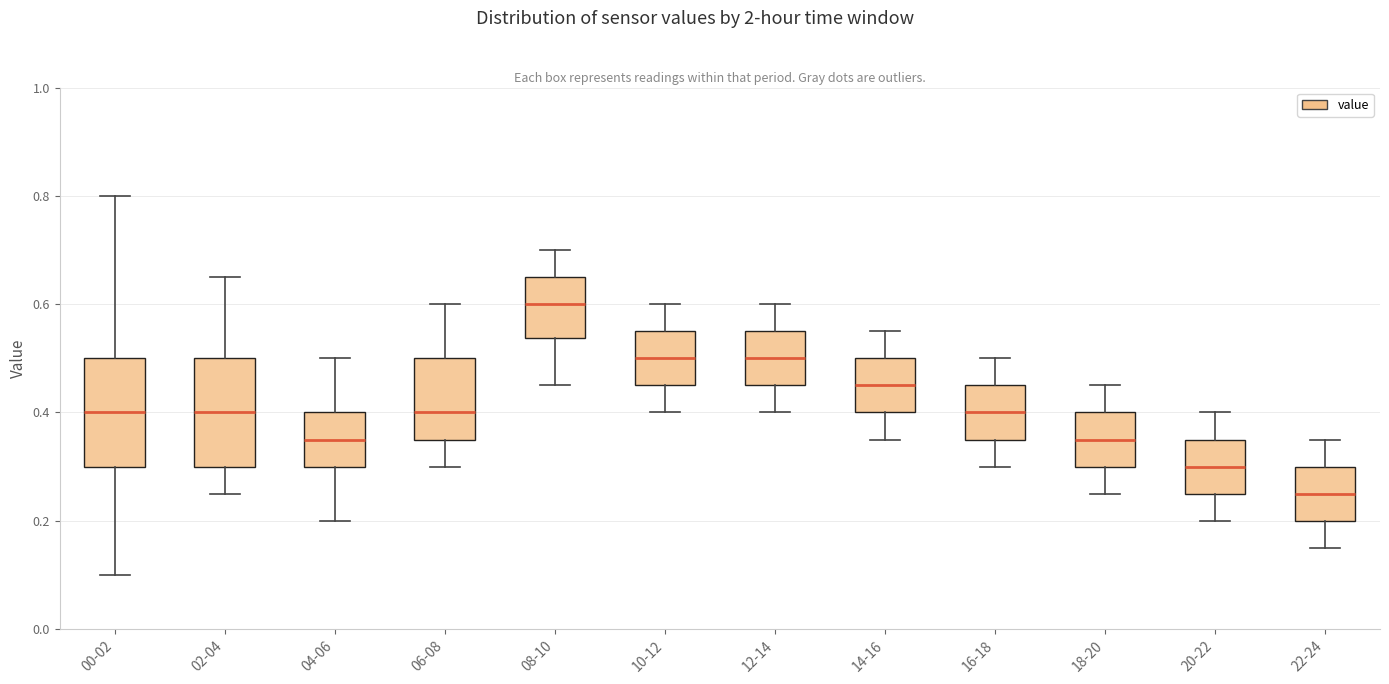

Reading left to right, read every box against the y-axis: the position of its median line, the range the box covers, and the ends of its whiskers. The values are not printed on the chart, so give them approximately, as read against the axis.

00-02: median 0.40, box 0.30 to 0.50, whiskers 0.10 to 0.80
02-04: median 0.40, box 0.30 to 0.50, whiskers 0.26 to 0.66
04-06: median 0.36, box 0.30 to 0.40, whiskers 0.20 to 0.50
06-08: median 0.40, box 0.36 to 0.50, whiskers 0.30 to 0.60
08-10: median 0.60, box 0.54 to 0.66, whiskers 0.46 to 0.70
10-12: median 0.50, box 0.46 to 0.56, whiskers 0.40 to 0.60
12-14: median 0.50, box 0.46 to 0.56, whiskers 0.40 to 0.60
14-16: median 0.46, box 0.40 to 0.50, whiskers 0.36 to 0.56
16-18: median 0.40, box 0.36 to 0.46, whiskers 0.30 to 0.50
18-20: median 0.36, box 0.30 to 0.40, whiskers 0.26 to 0.46
20-22: median 0.30, box 0.26 to 0.36, whiskers 0.20 to 0.40
22-24: median 0.26, box 0.20 to 0.30, whiskers 0.16 to 0.36